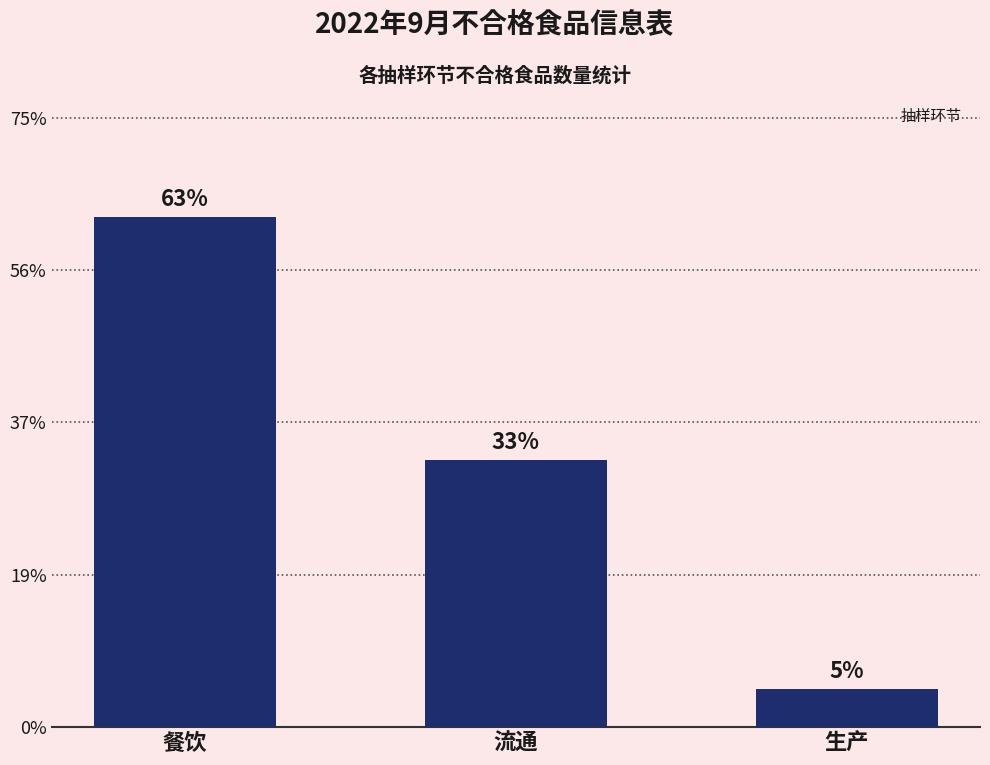

Does the chart contain any negative values?

No